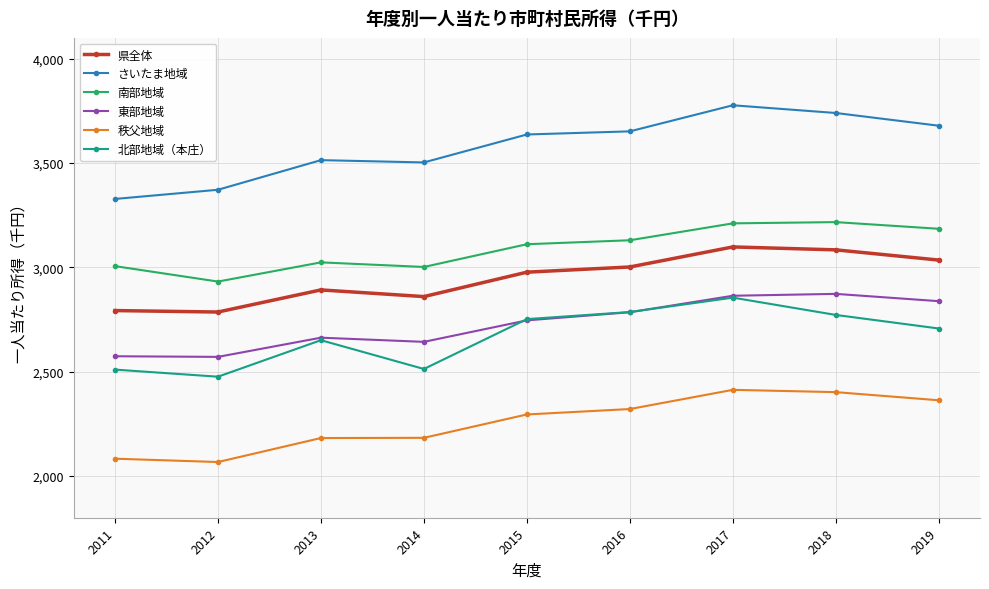

Is it true that 県全体 equals 4582 at 2011?

False